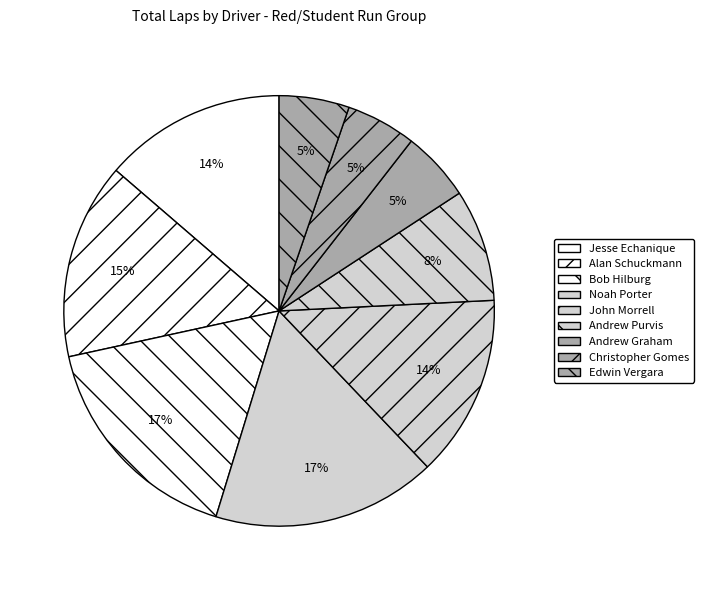

Count the number of slices in the pie.

9